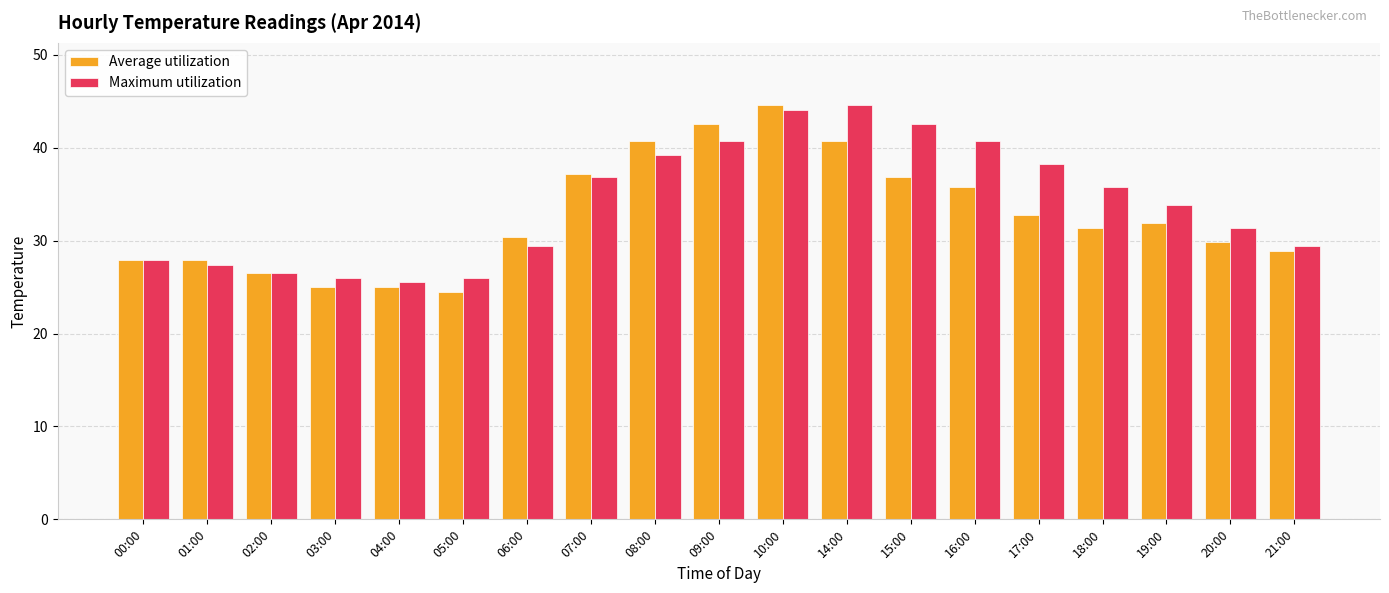

What is the difference between the second highest and second lowest values in the Average utilization series?

17.6